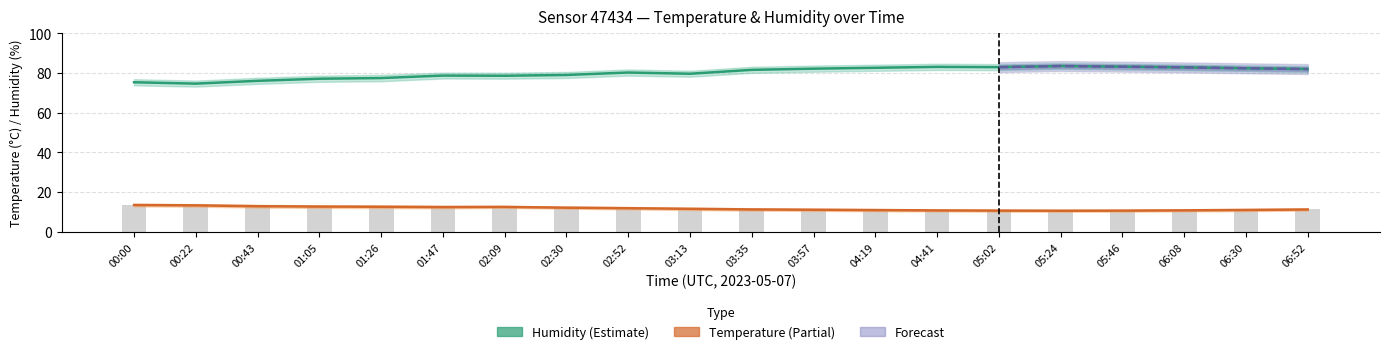

What is the minimum value for Humidity?

74.6